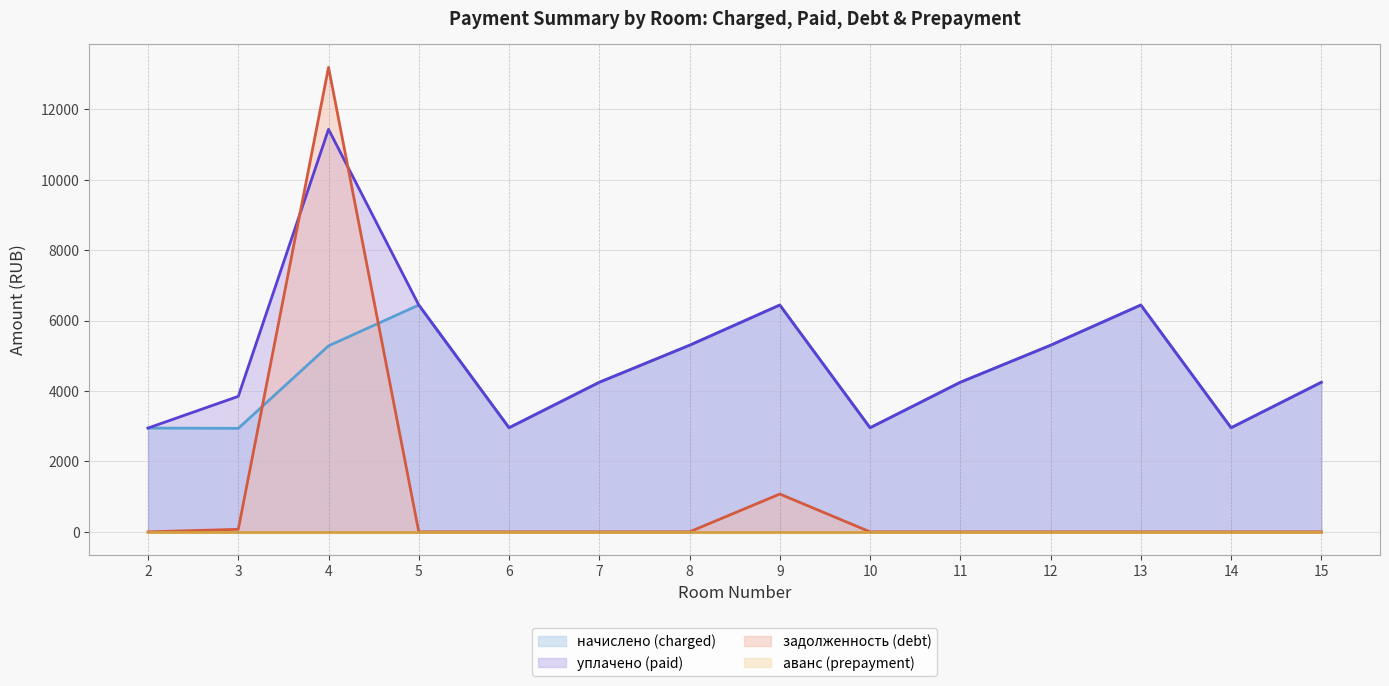

What is the difference between the highest and lowest values at 5?

6441.8